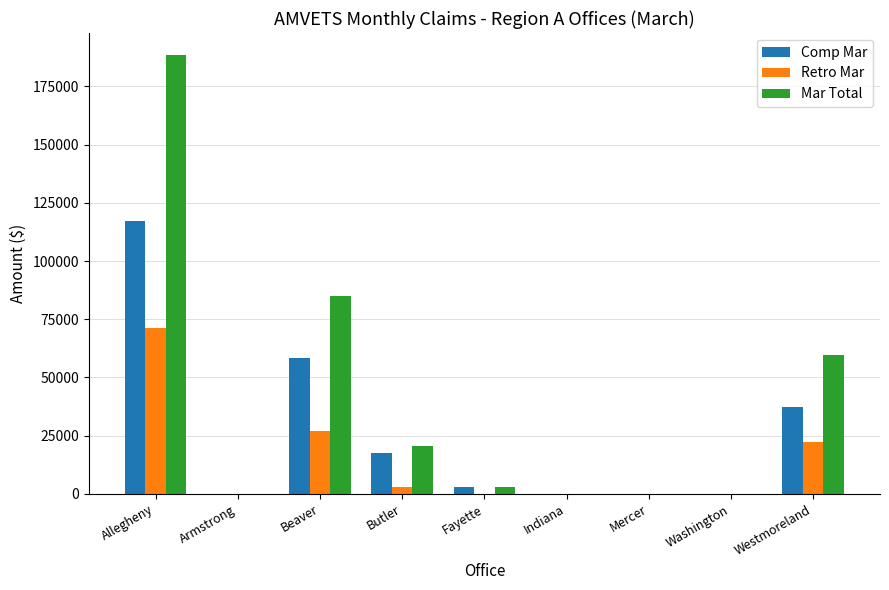

Which series has the largest total across all categories?

Mar Total